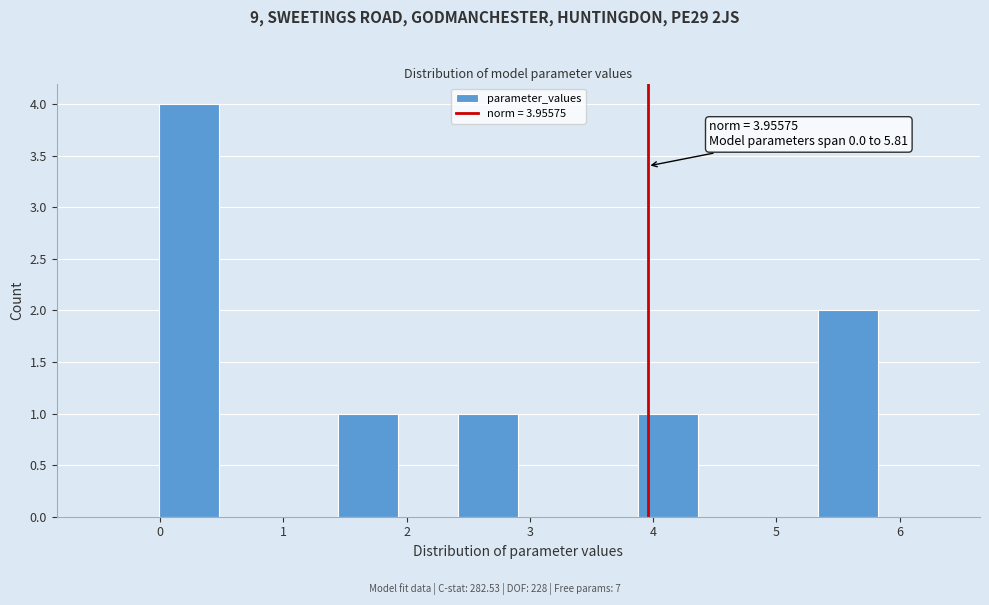

Over which range of the x-axis is the bar tallest?

0.0 to 0.5